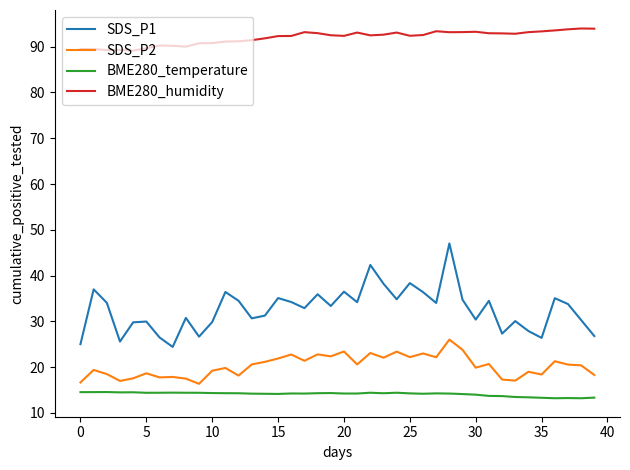

Which series has the largest total across all categories?

BME280_humidity